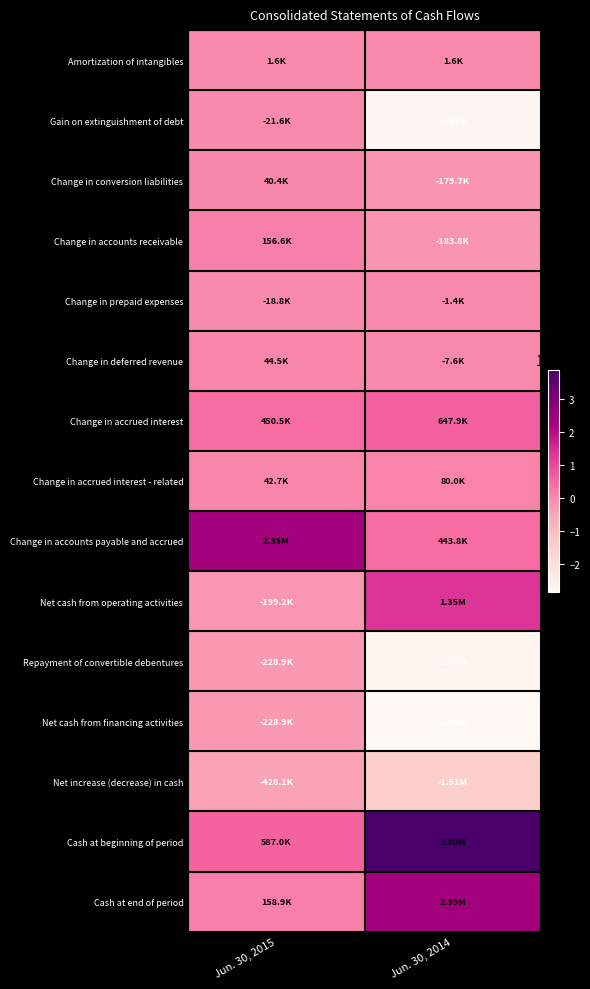

Which series has the largest range (max minus min)?

Cash at beginning of period